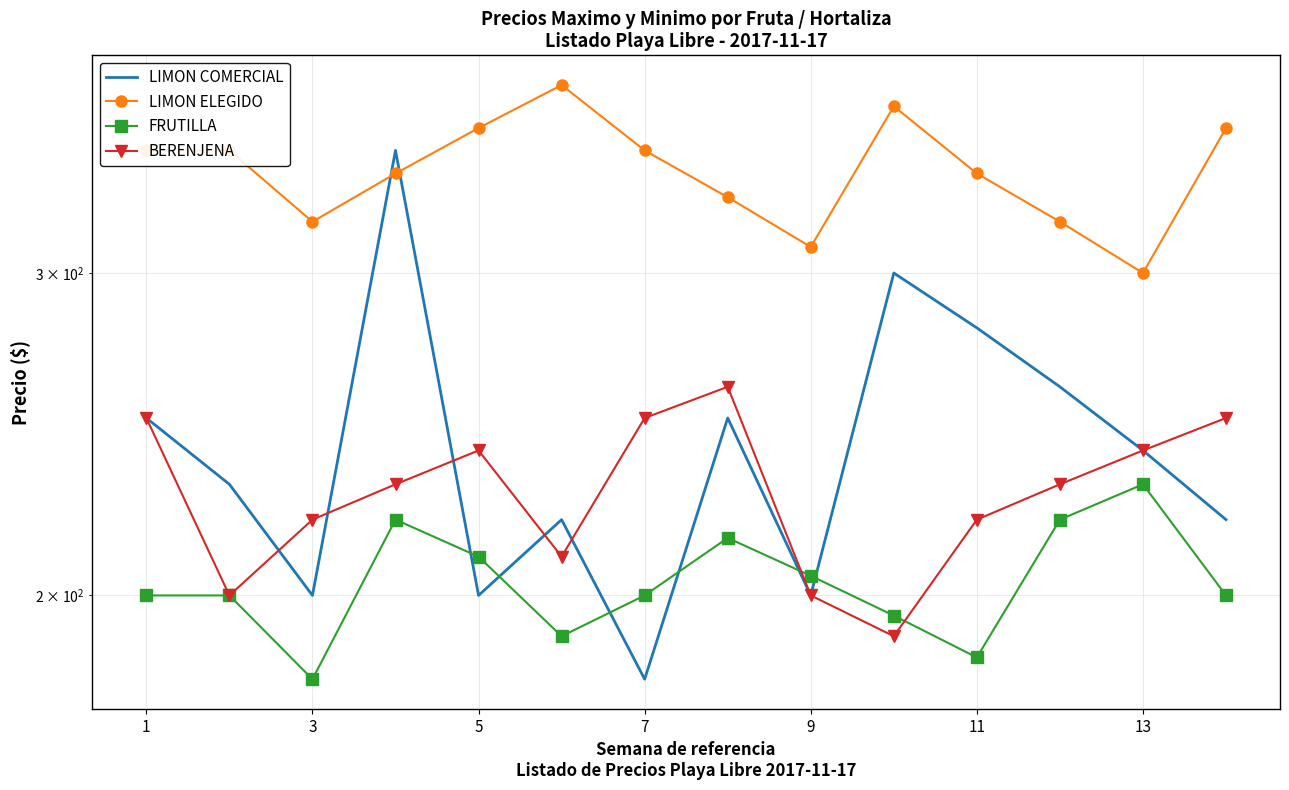

How many times do LIMON COMERCIAL and BERENJENA cross each other?

5